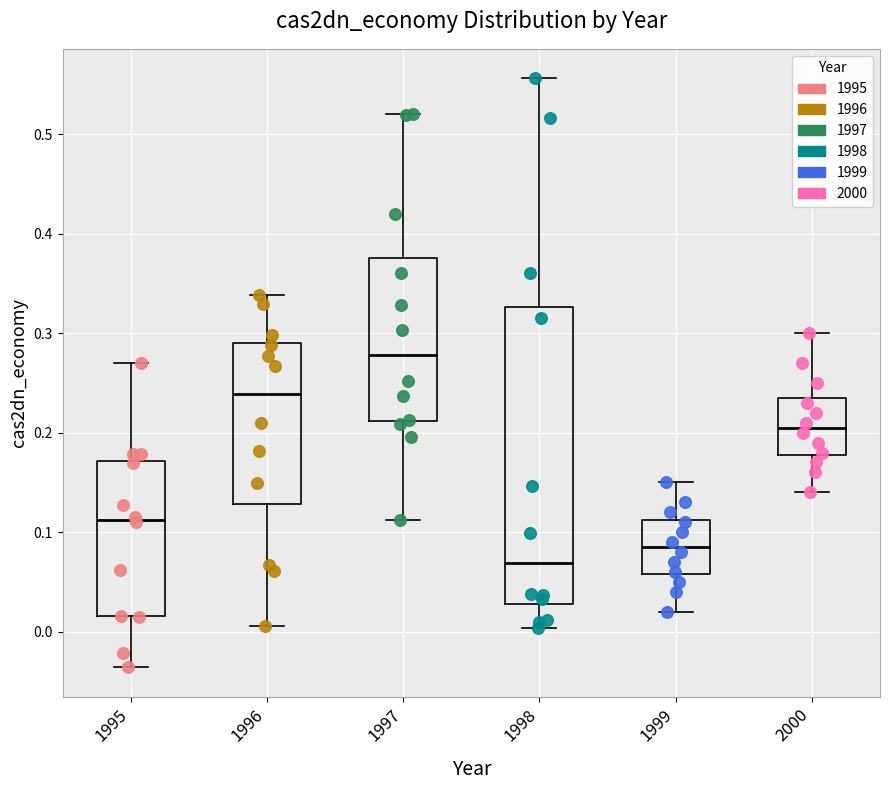

Reading left to right, transcribe this box plot: for each box, give where its median line is, the range the box spans, and where its two whiskers end, as read against the y-axis. The values are not printed on the chart, so give them approximately, as read against the axis.

1995: median 0.11, box 0.02 to 0.17, whiskers -0.04 to 0.27
1996: median 0.24, box 0.13 to 0.29, whiskers 0.01 to 0.34
1997: median 0.28, box 0.21 to 0.38, whiskers 0.11 to 0.52
1998: median 0.07, box 0.03 to 0.33, whiskers 0.00 to 0.56
1999: median 0.09, box 0.06 to 0.11, whiskers 0.02 to 0.15
2000: median 0.21, box 0.18 to 0.24, whiskers 0.14 to 0.30